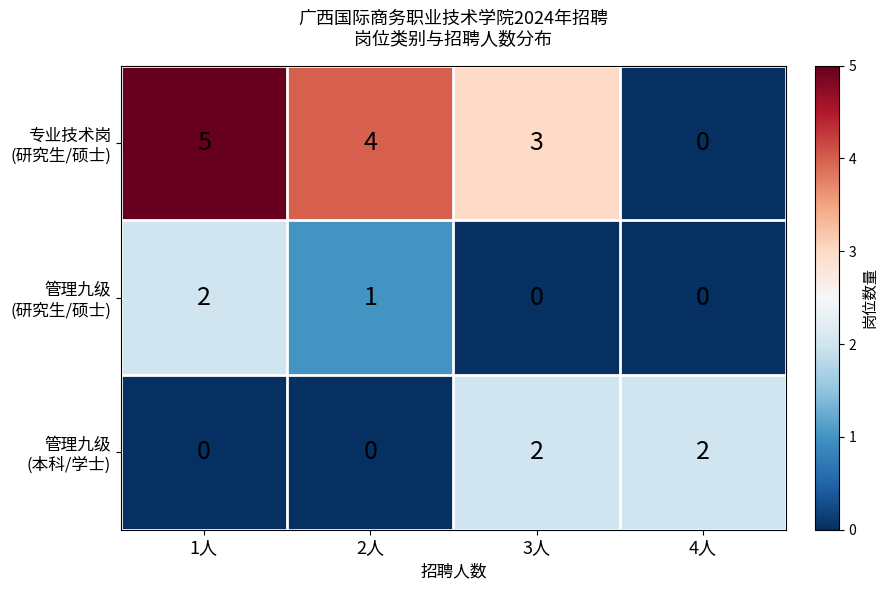

What is the spread (max minus min) of values at 2人?

4